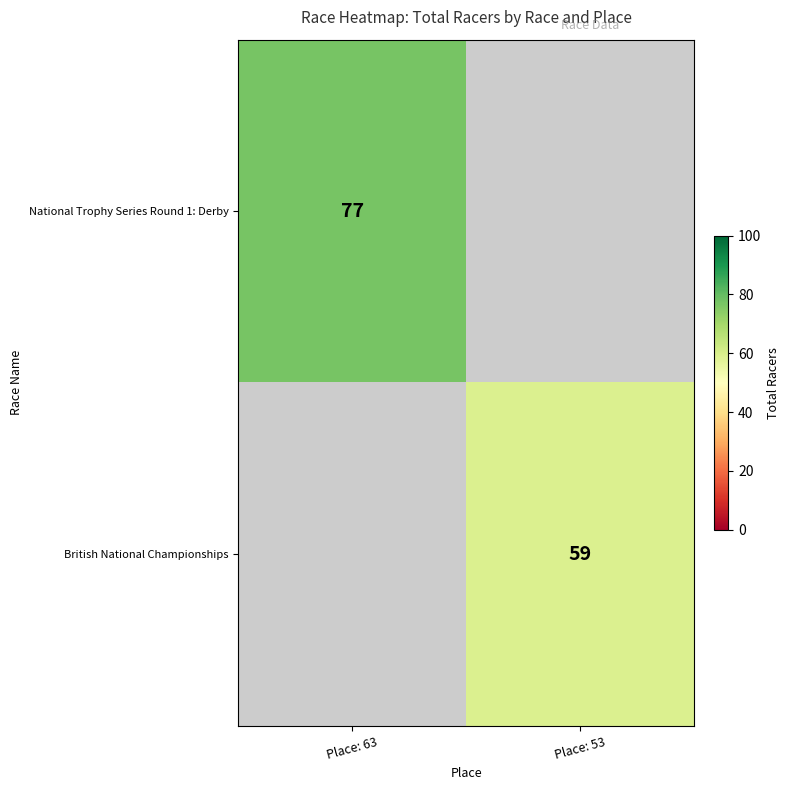

How many series are shown in this chart?

2